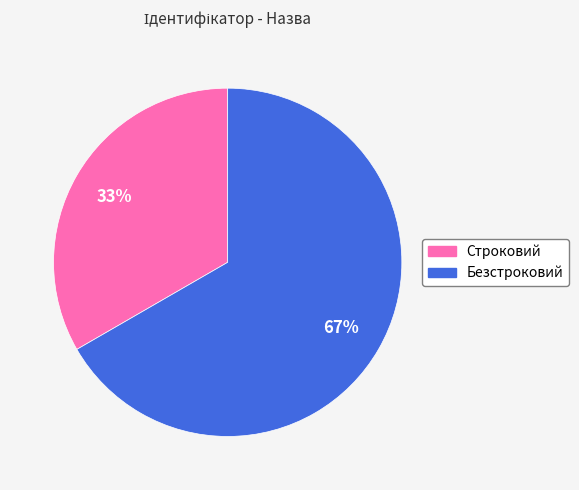

How many segments does this pie chart have?

2